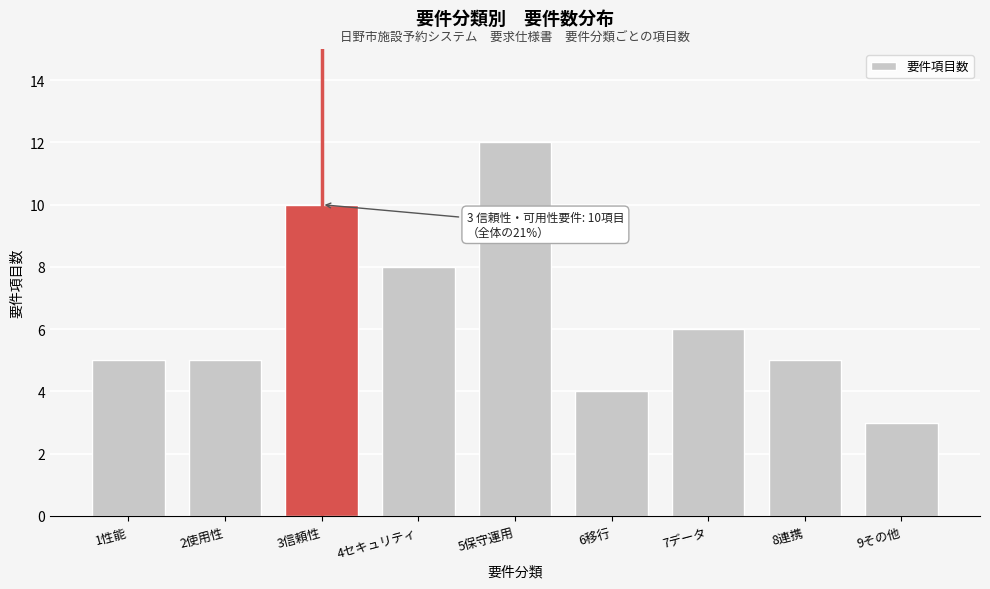

Reading left to right, transcribe all the data shown in this chart.

5	5	10	8	12	4	6	5	3